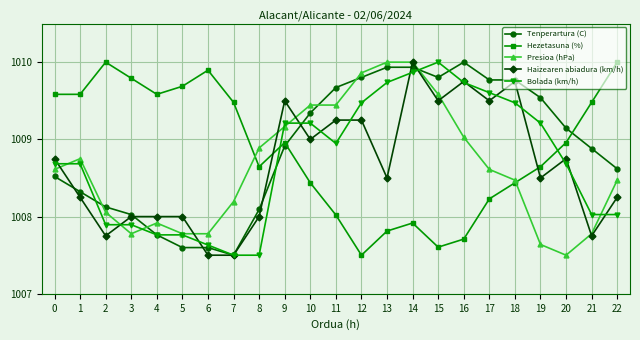

What is the minimum value shown in the chart?

1007.5